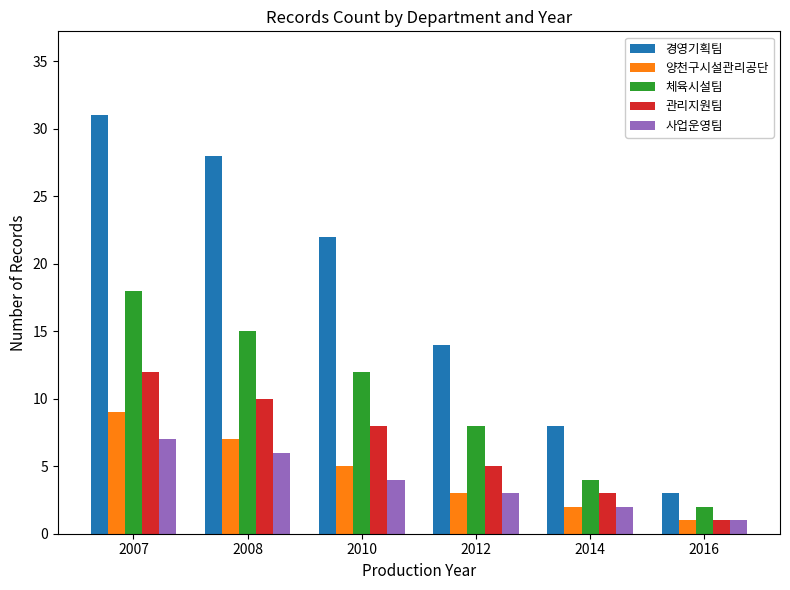

What is the lowest value of the 경영기획팀 series?

3